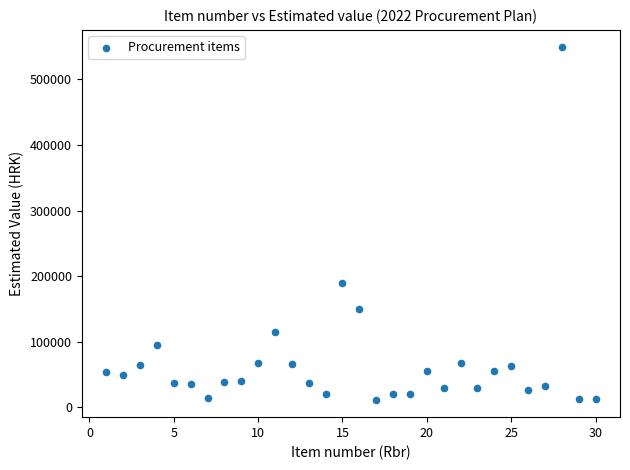

What Y value in the scatter plot is closest to 280203?

190000